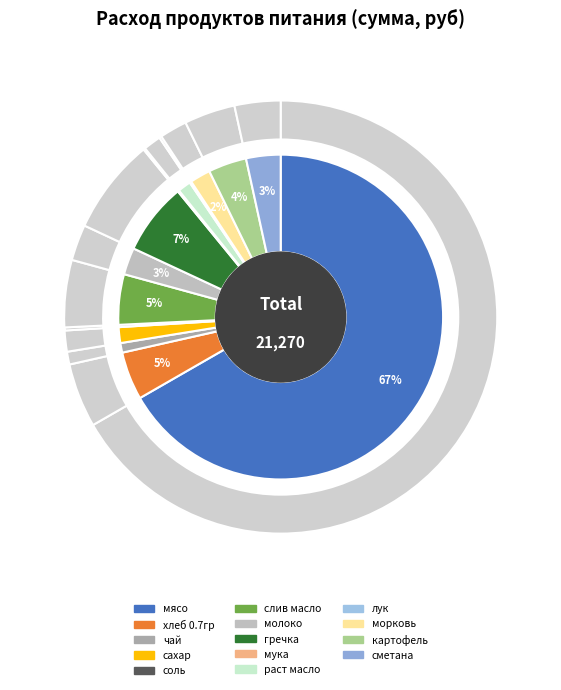

True or false: сметана accounts for 3% of the total.

True